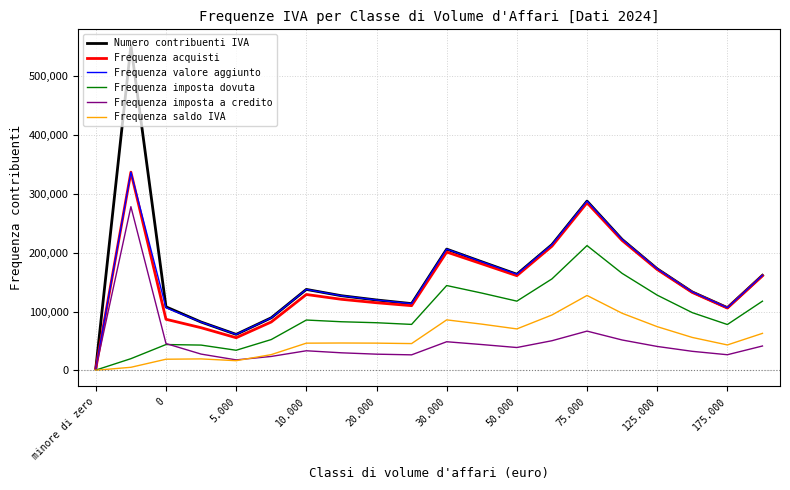

Which series has the largest total across all categories?

Numero contribuenti IVA